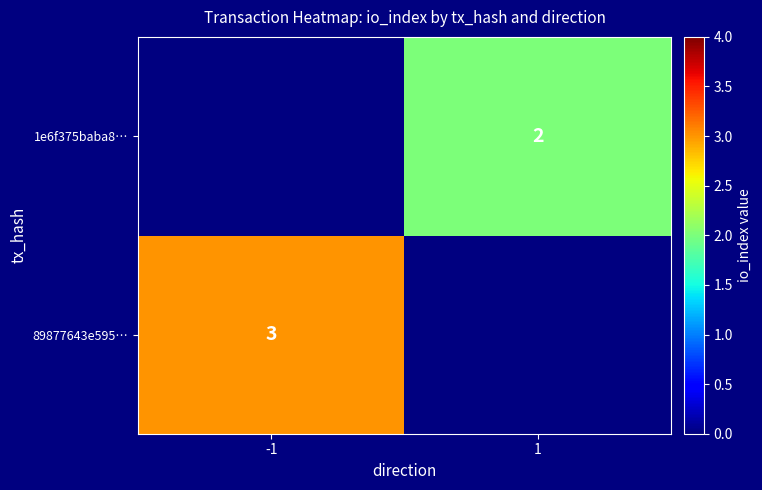

Between 1 and -1, which is larger?

-1